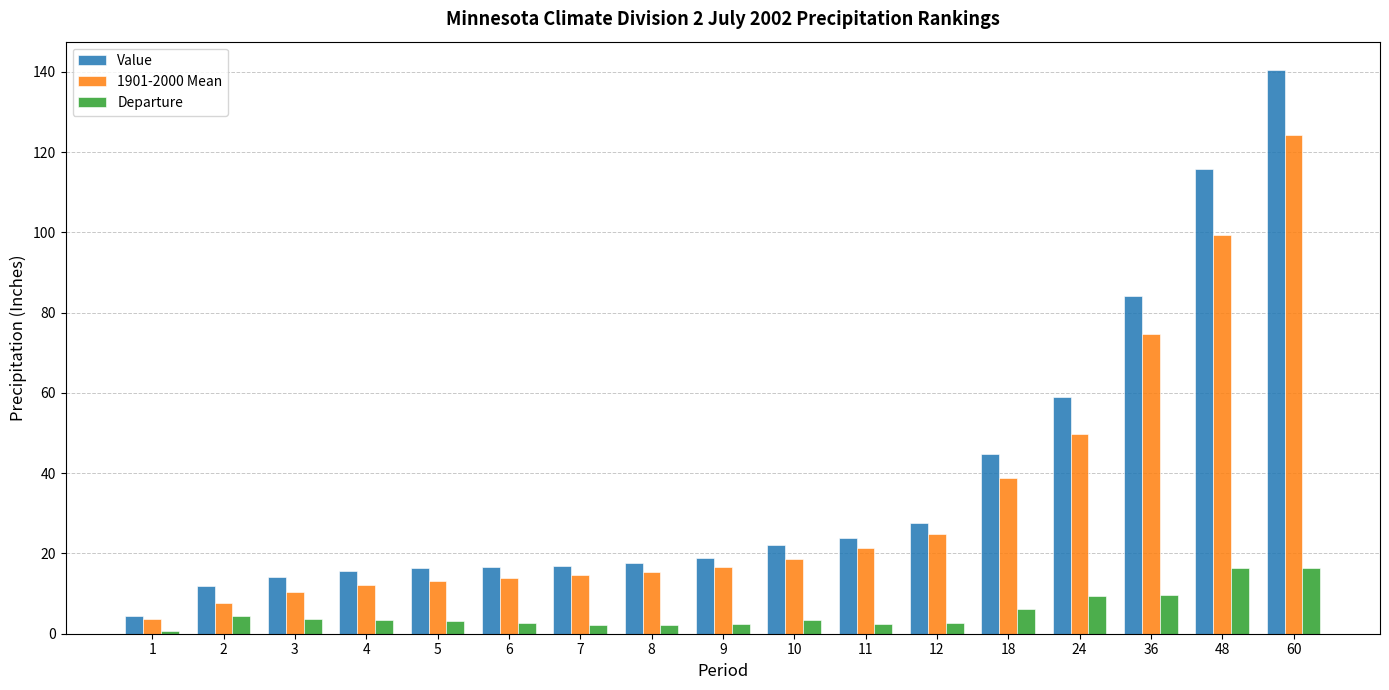

What is the sum of the Departure values at 18 and 5?

9.4